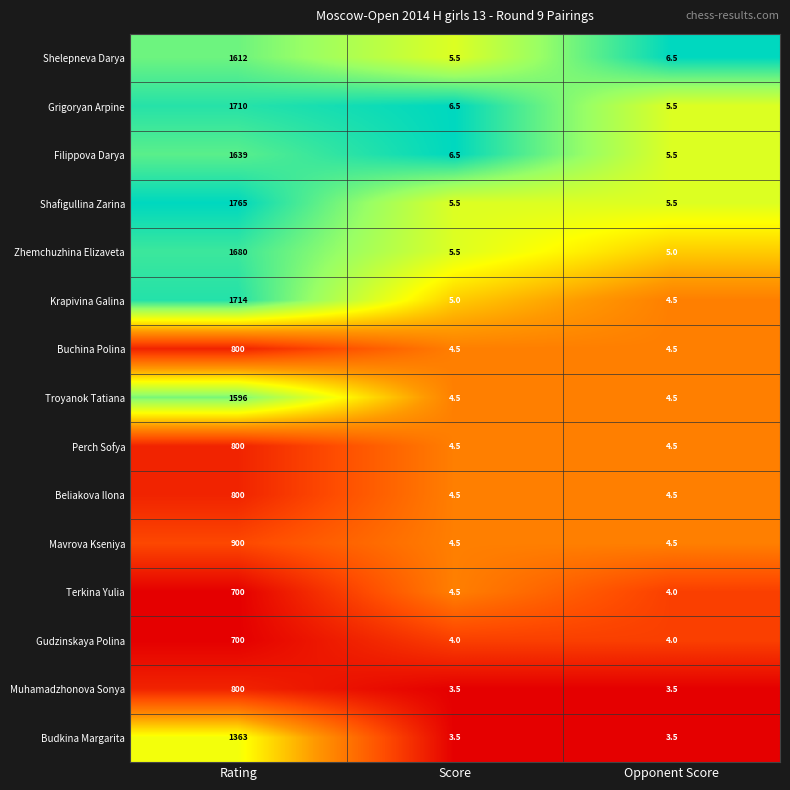

At which category is the sum across all series the highest?

Rating